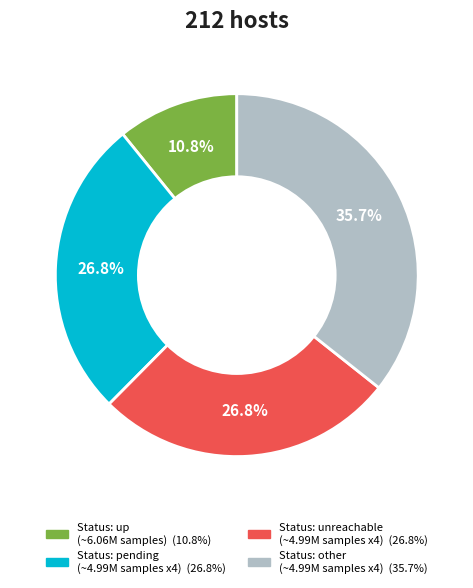

Is there any slice that represents more than half of the pie?

No